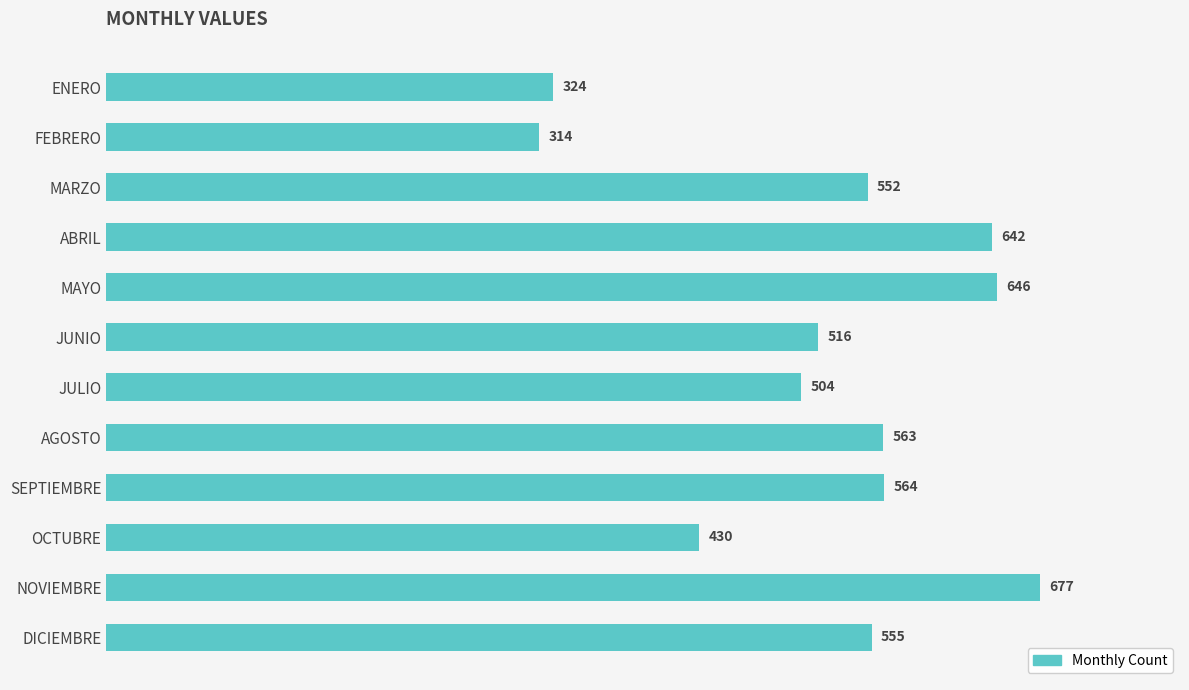

Is it true that the value at MAYO is 401?

False